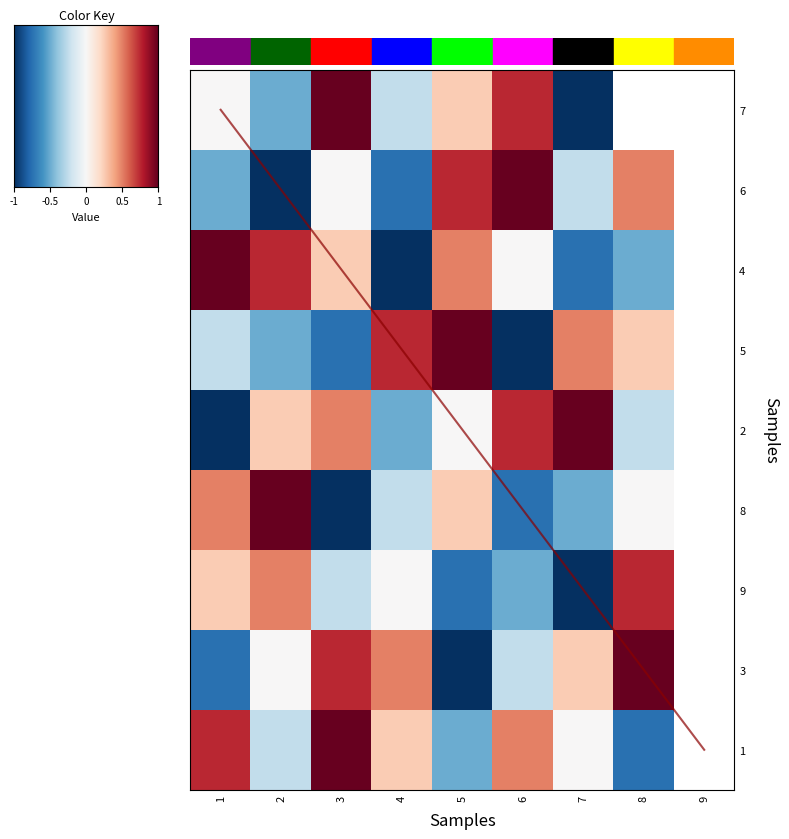

List the series in order of their peak value, lowest first.

9, 7, 6, 4, 5, 2, 8, 3, 1, diagonal